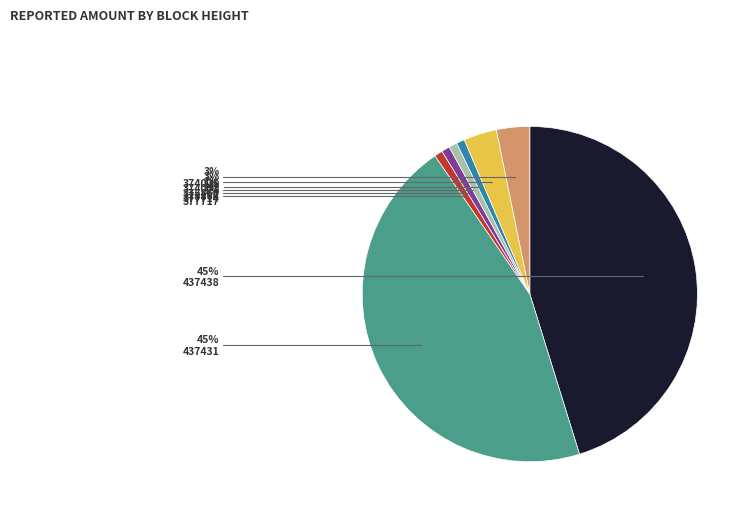

To the nearest percent, what percentage of the pie is 437438?

45%